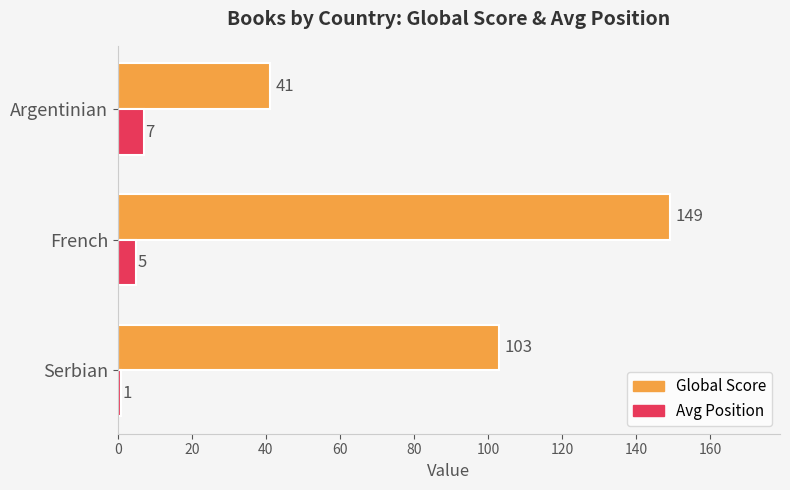

List the labels in order of Avg Position value, smallest first.

Serbian, French, Argentinian